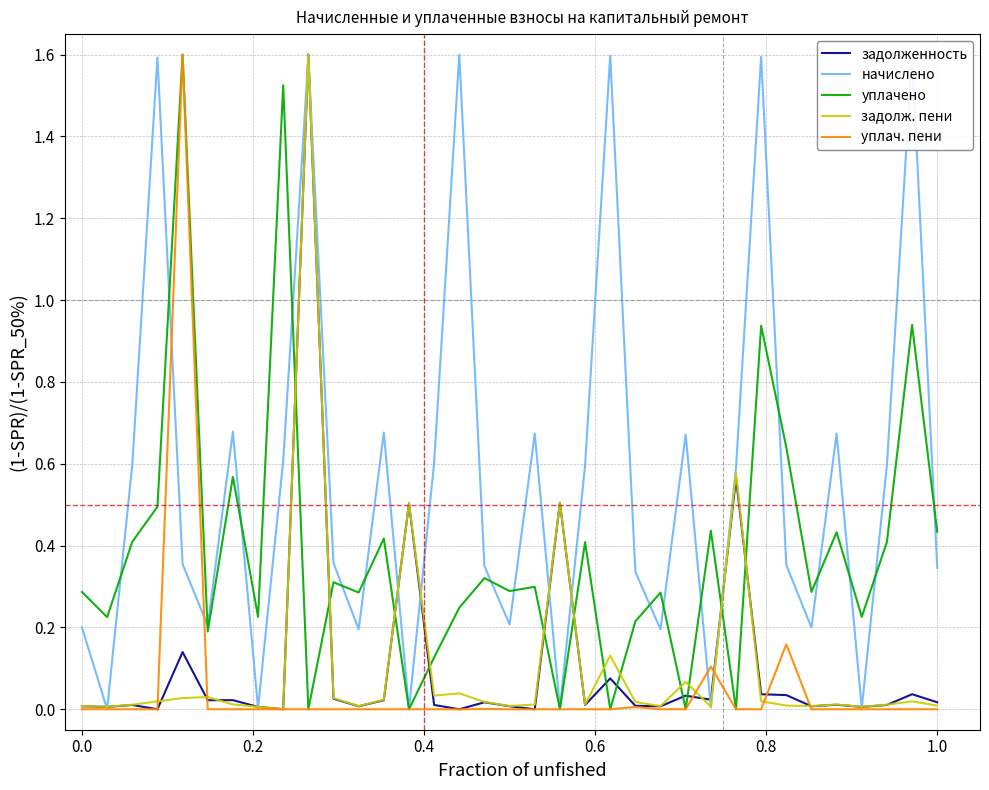

Which series has the widest spread of values?

zadolzhennost